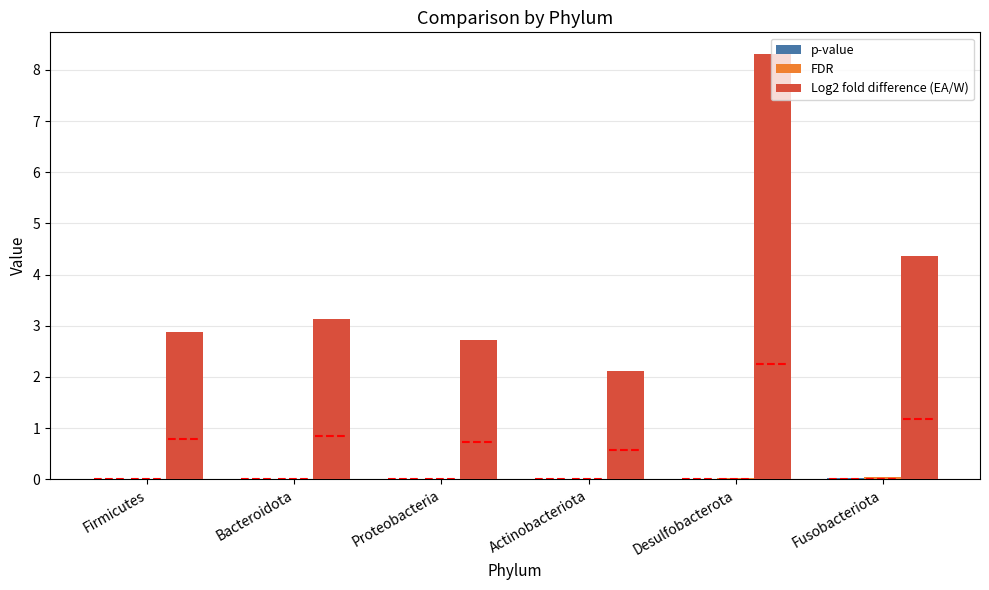

Which series has the largest total across all categories?

Log2 fold difference (EA/W)